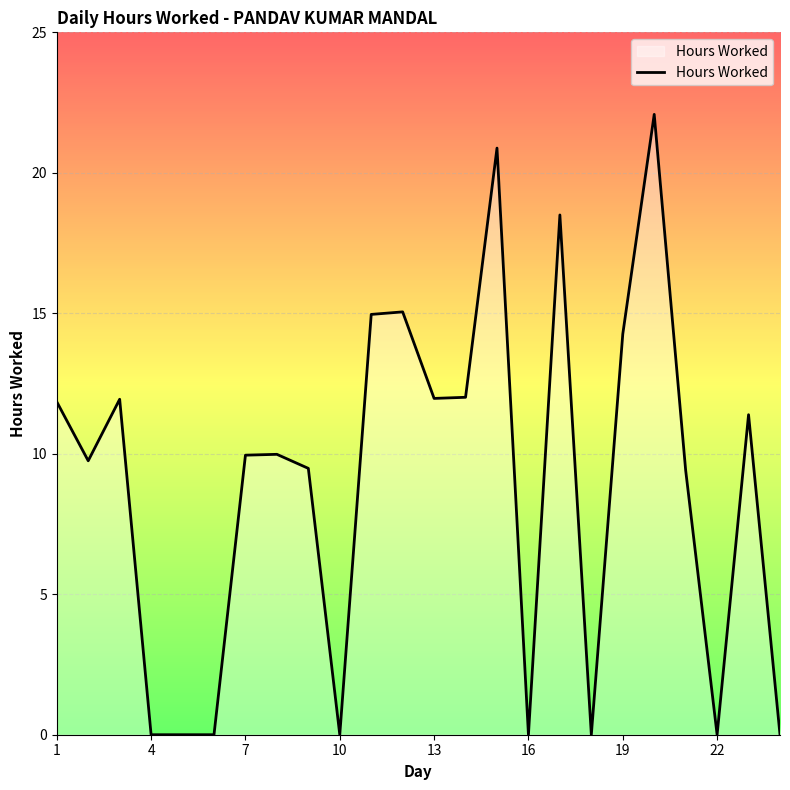

What is the greatest value displayed?

22.1